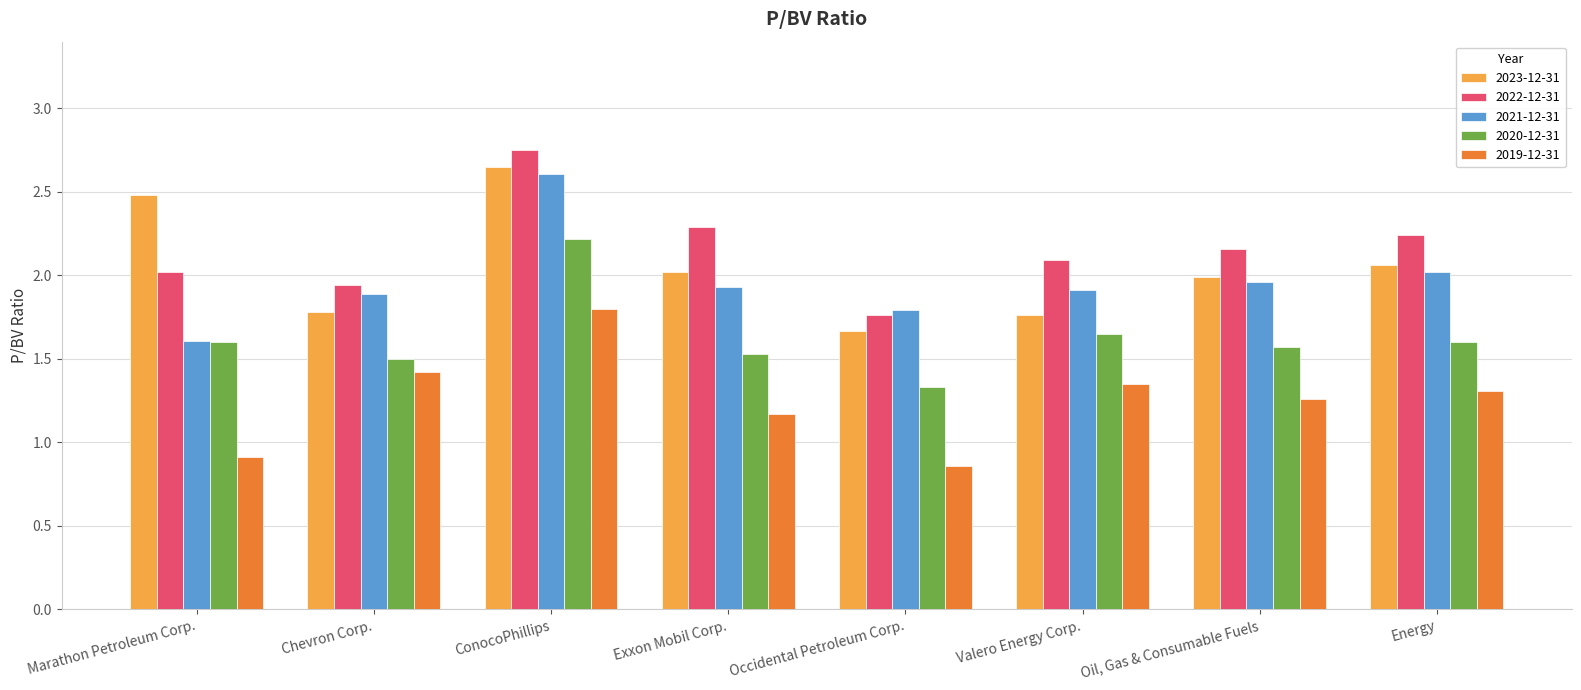

The value of 2022-12-31 at ConocoPhillips is 4.1. True or false?

False